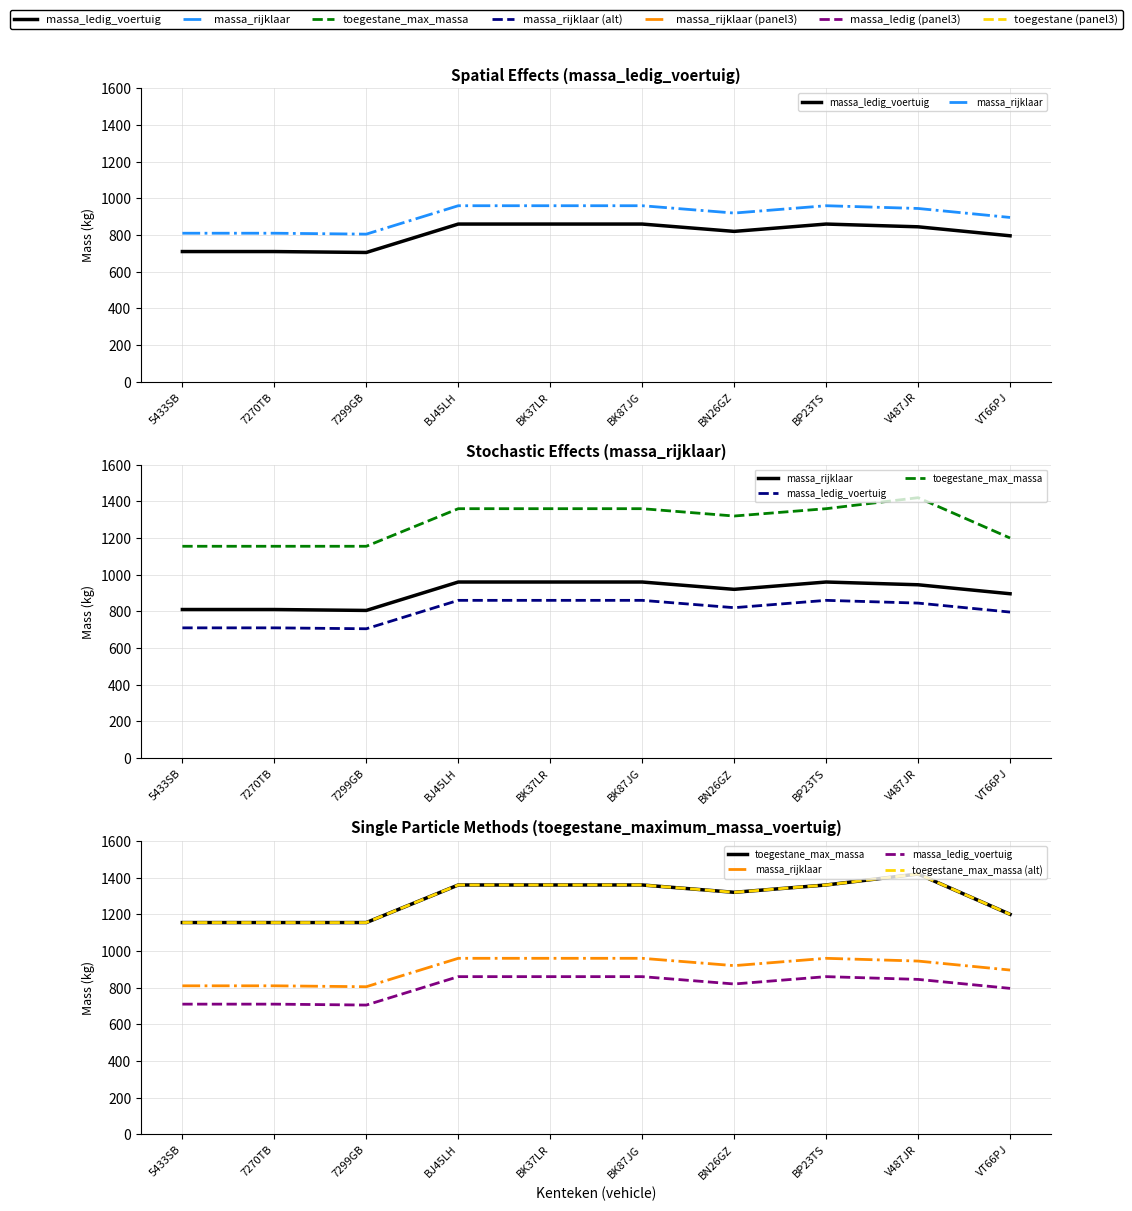

What is the difference between the highest and lowest values at 5433SB?

445